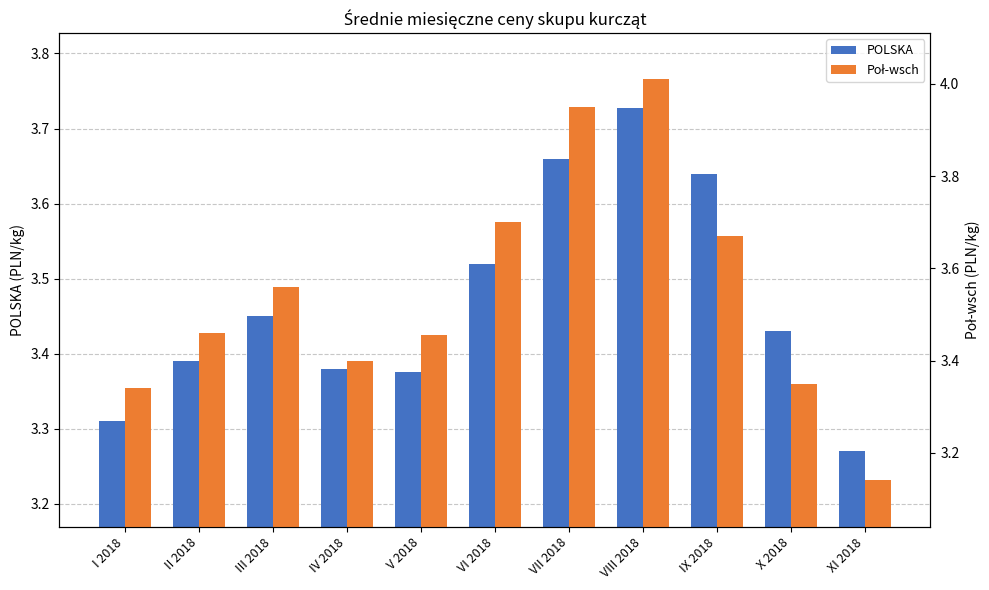

Which has a higher value, VIII 2018 or VI 2018?

VIII 2018